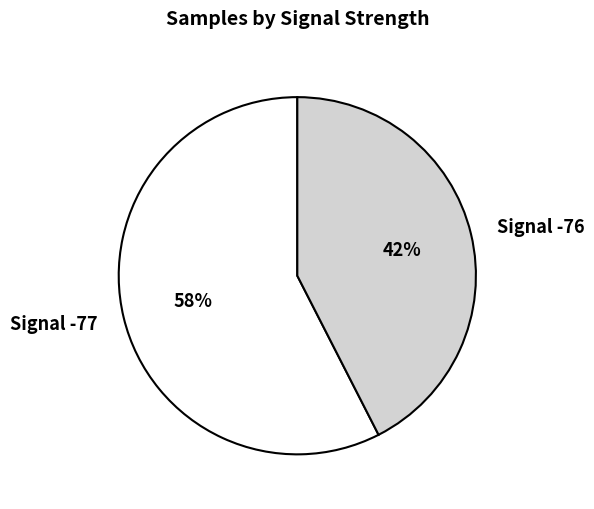

Is the sum of Signal -76 and Signal -77 greater than half?

Yes